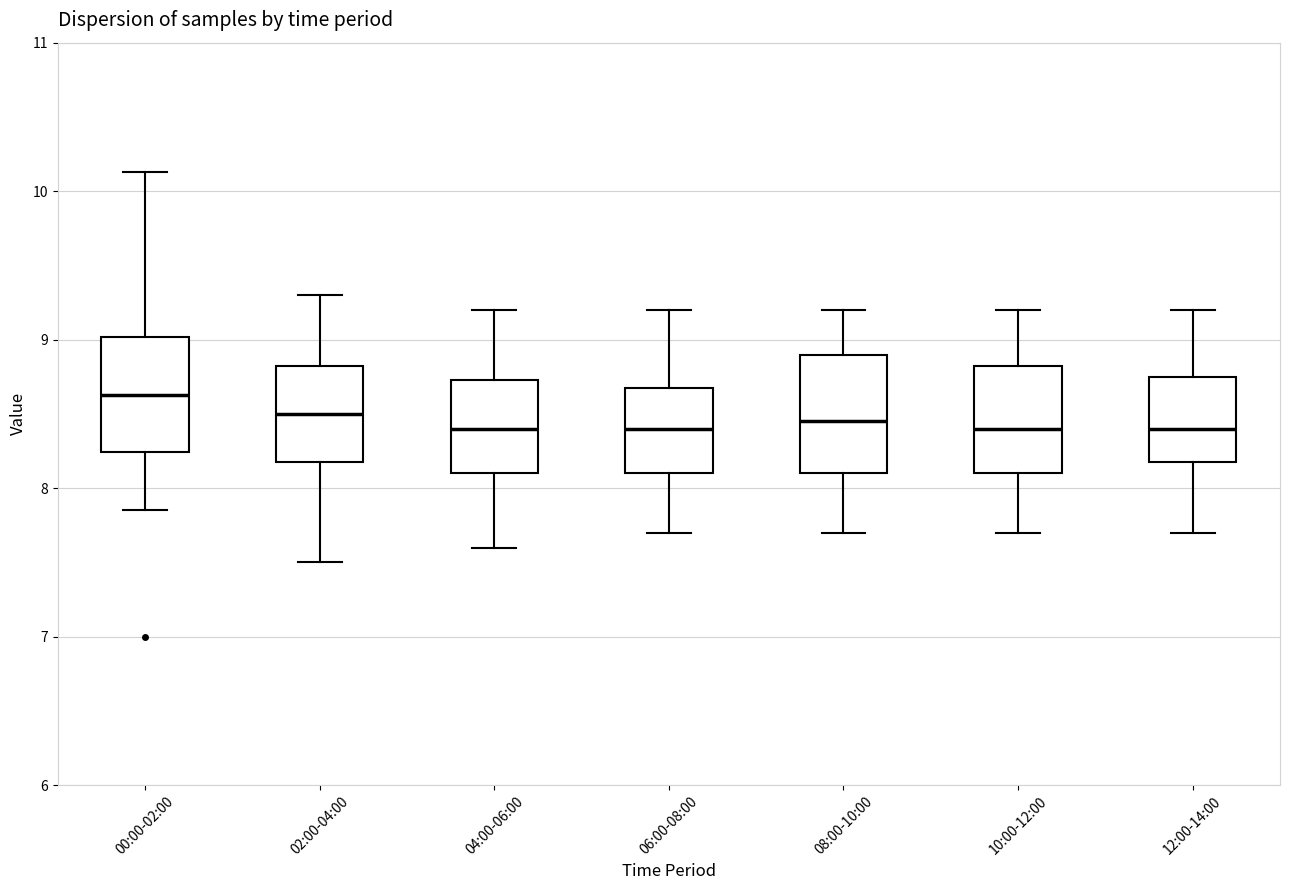

Which box has the highest median line?

00:00-02:00